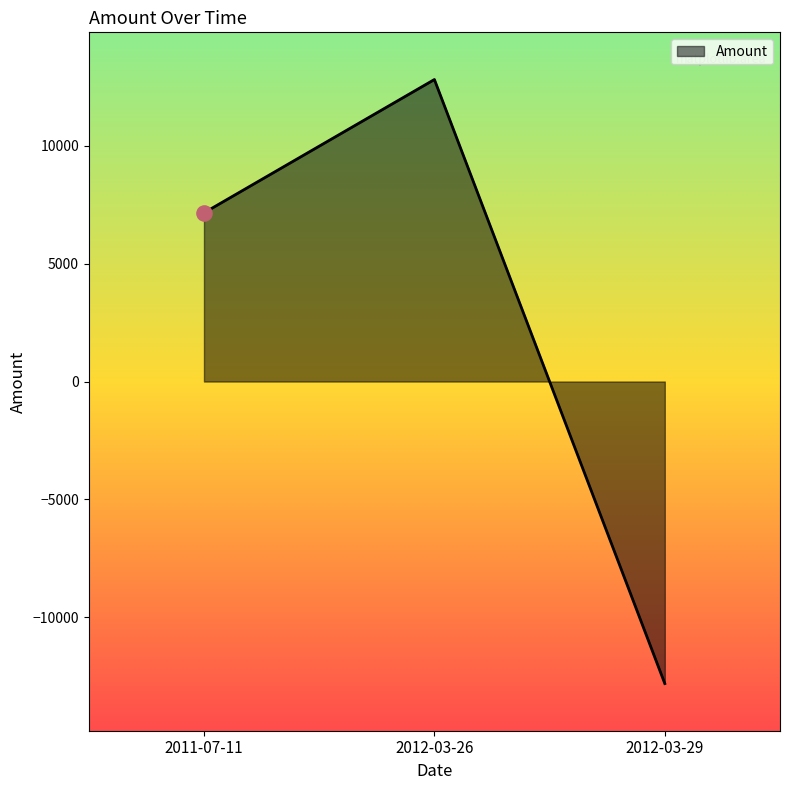

Which has a higher value, 2012-03-29 or 2012-03-26?

2012-03-26